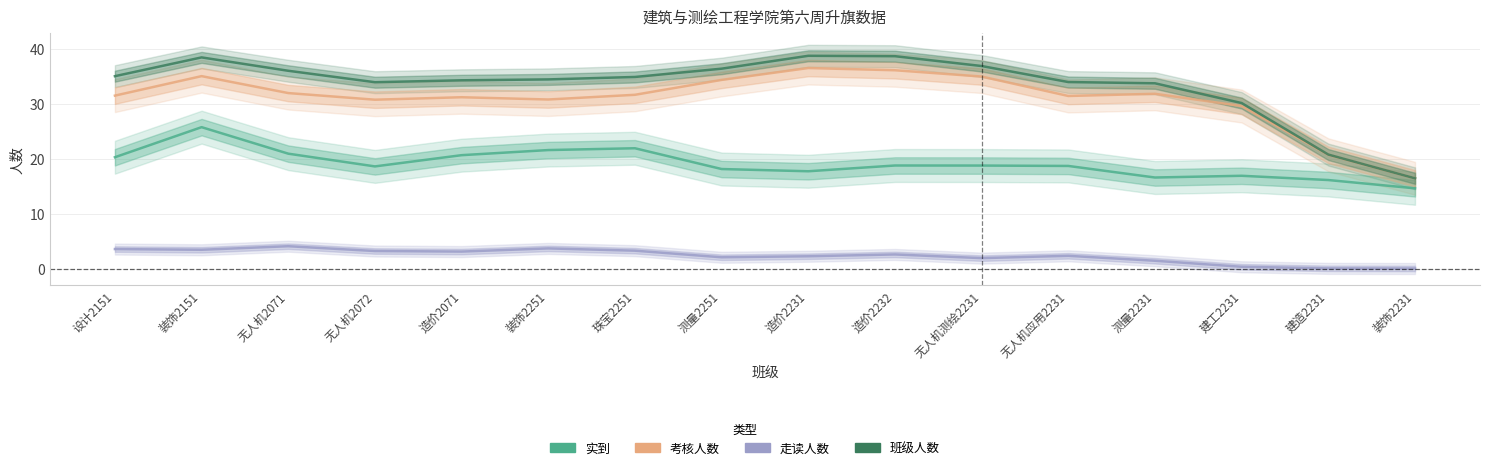

True or false: 班级人数 and 考核人数 cross at least once.

False